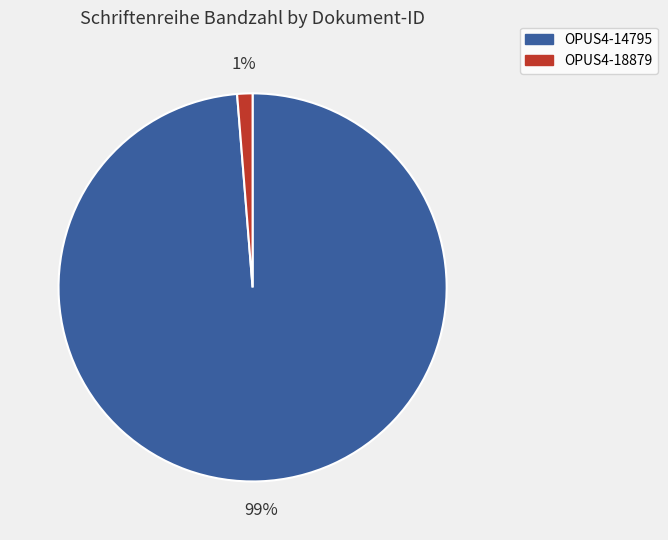

Is it true that OPUS4-14795 is 89% of the pie?

False